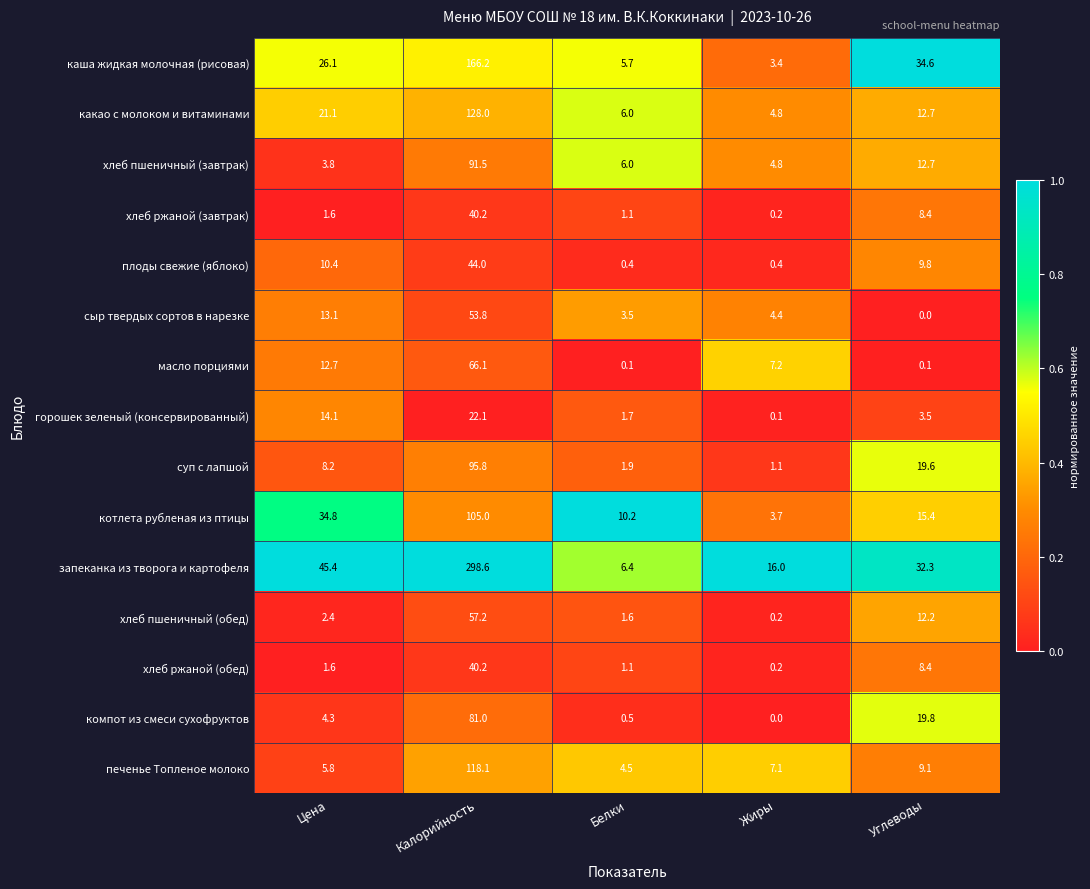

What is the lowest value of the печенье Топленое молоко series?

4.5